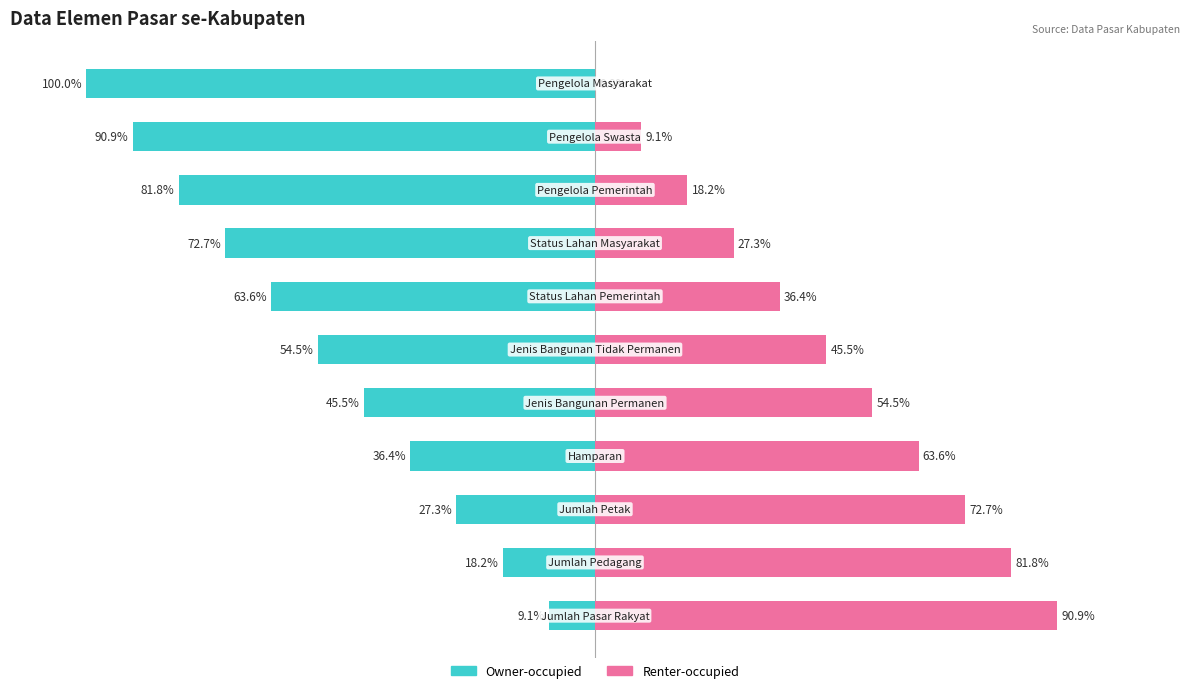

The Renter-occupied series shows 26.6 at 8. True or false?

False